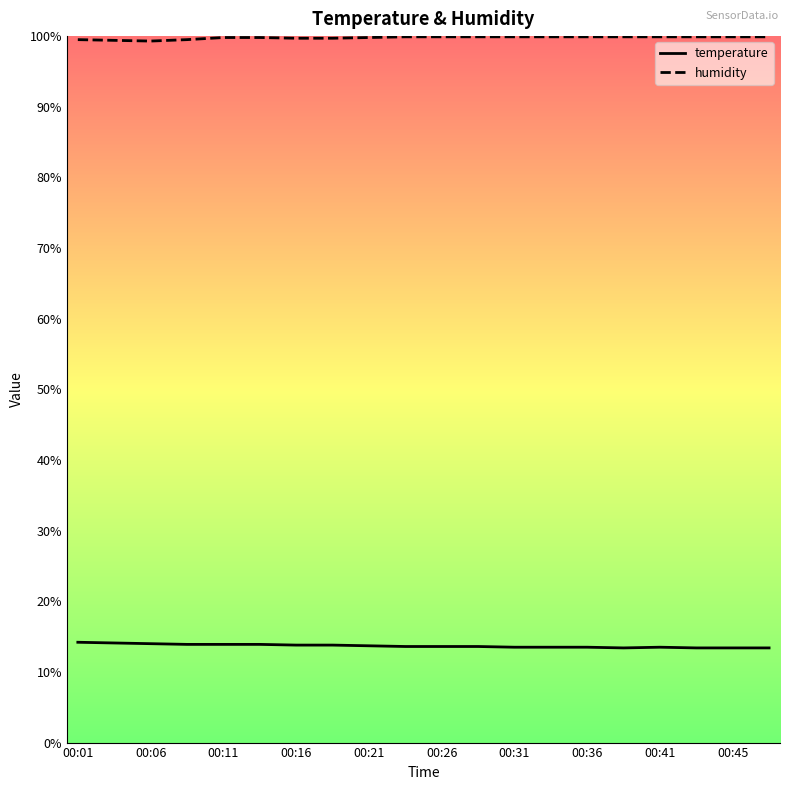

Read the humidity value at 00:31.

99.9